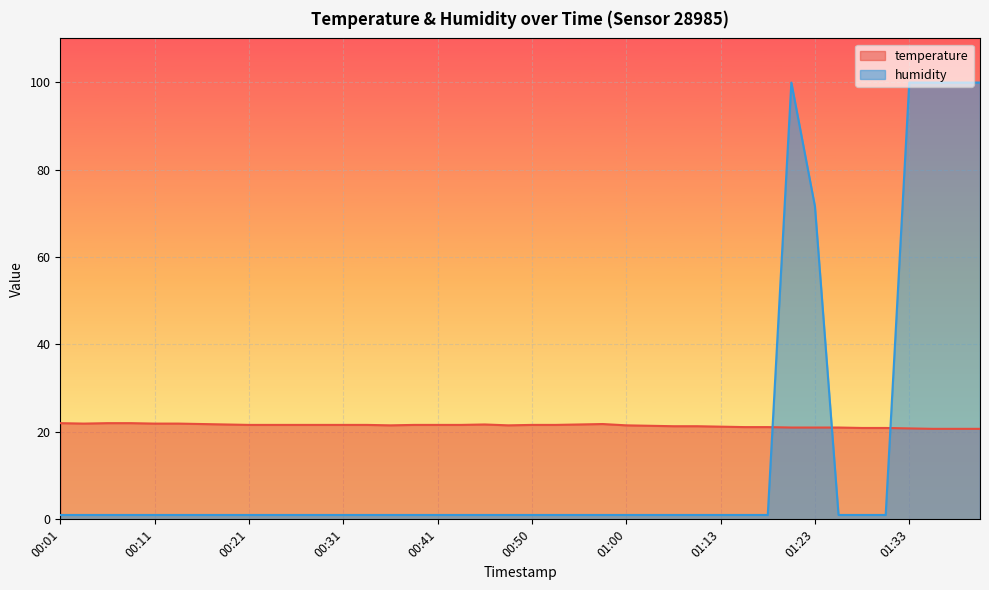

Which series has the largest total across all categories?

temperature